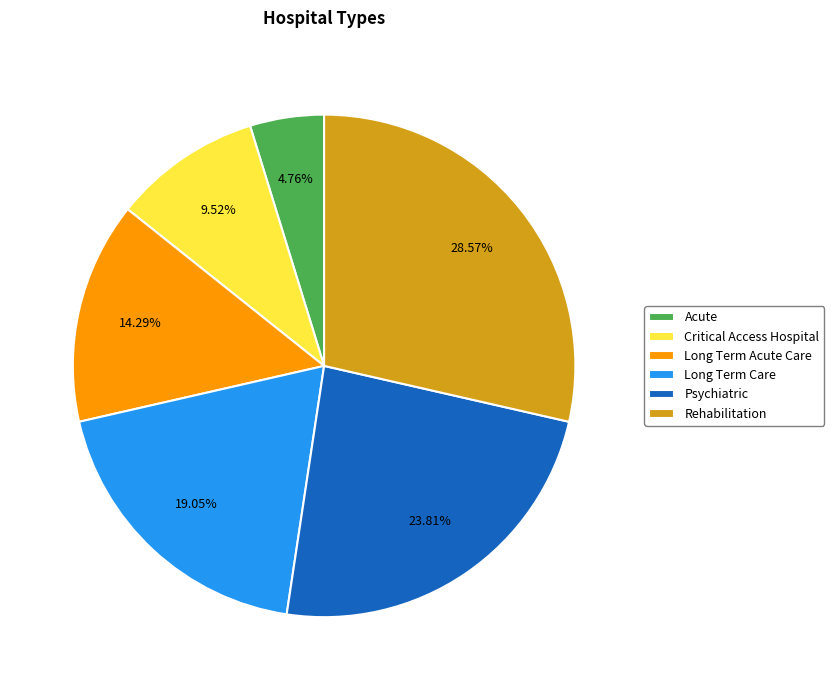

Rank the categories by value from highest to lowest.

Rehabilitation, Psychiatric, Long Term Care, Long Term Acute Care, Critical Access Hospital, Acute